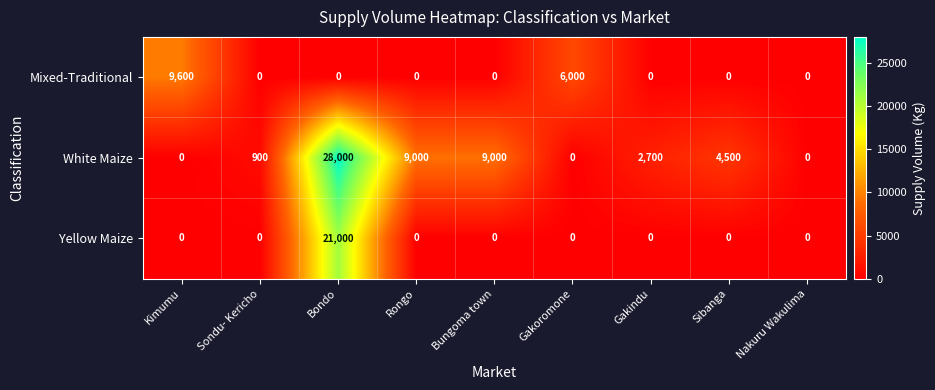

True or false: Mixed-Traditional has a value of 9600 at Kimumu.

True